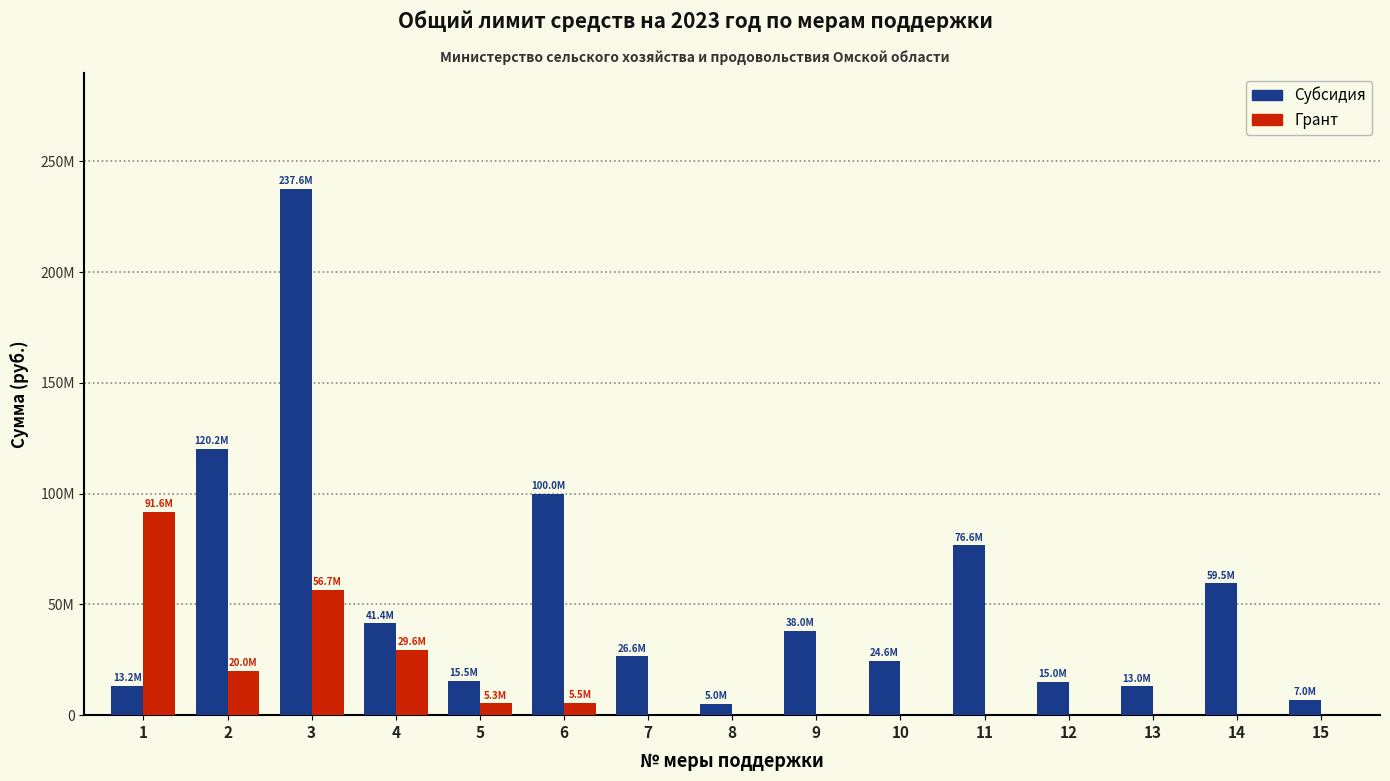

At which category is the sum across all series the highest?

3